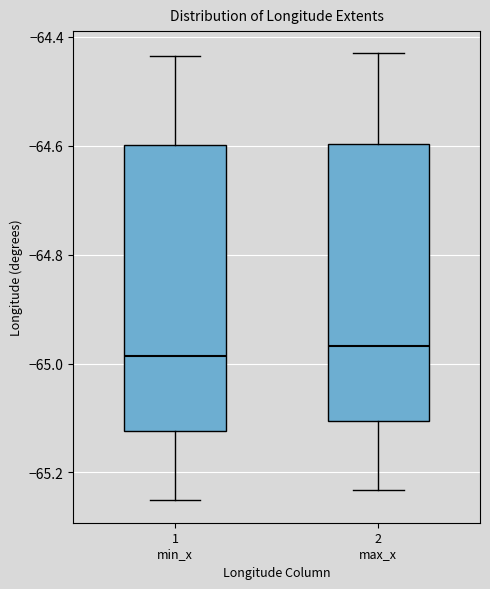

Reading left to right, transcribe this box plot: for each box, give where its median line is, the range the box spans, and where its two whiskers end, as read against the y-axis. The values are not printed on the chart, so give them approximately, as read against the axis.

1 min_x: median -64.98, box -65.12 to -64.60, whiskers -65.26 to -64.44
2 max_x: median -64.96, box -65.10 to -64.60, whiskers -65.24 to -64.44